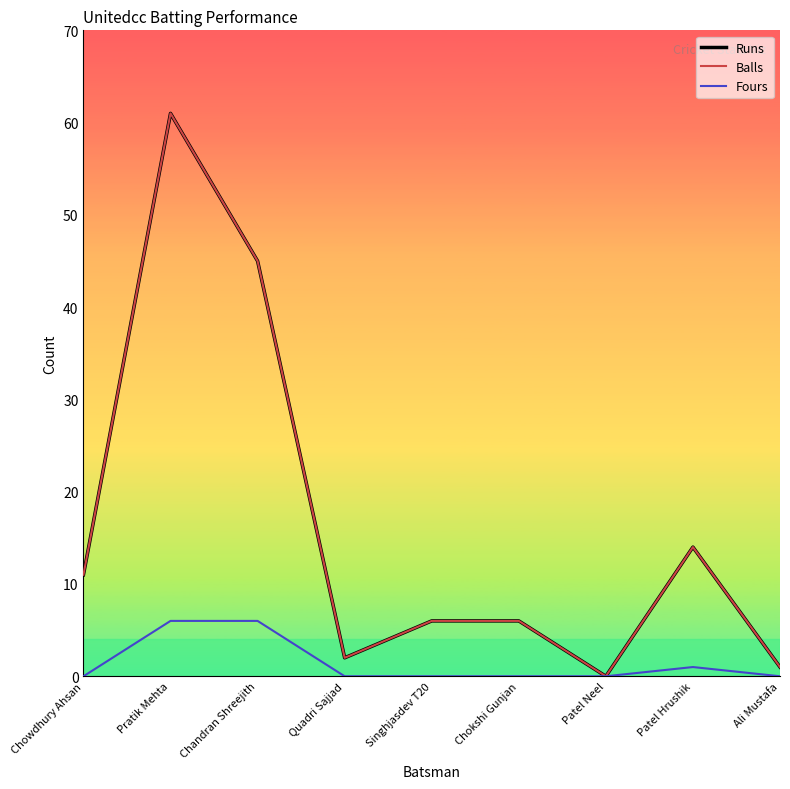

At how many categories does at least one series exceed 4?

6